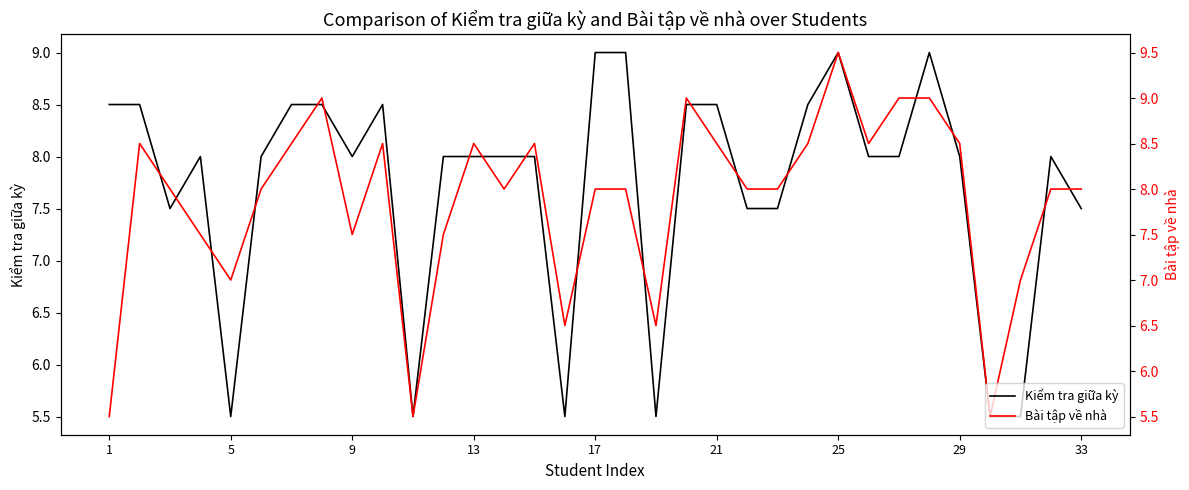

In Bài tập về nhà, how many points are lower than both neighbors (excluding endpoints)?

8